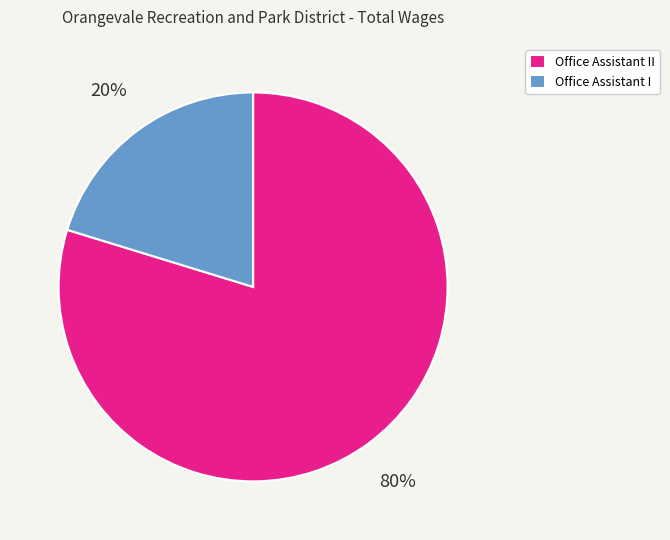

Which category has the biggest portion of the pie?

Office Assistant II